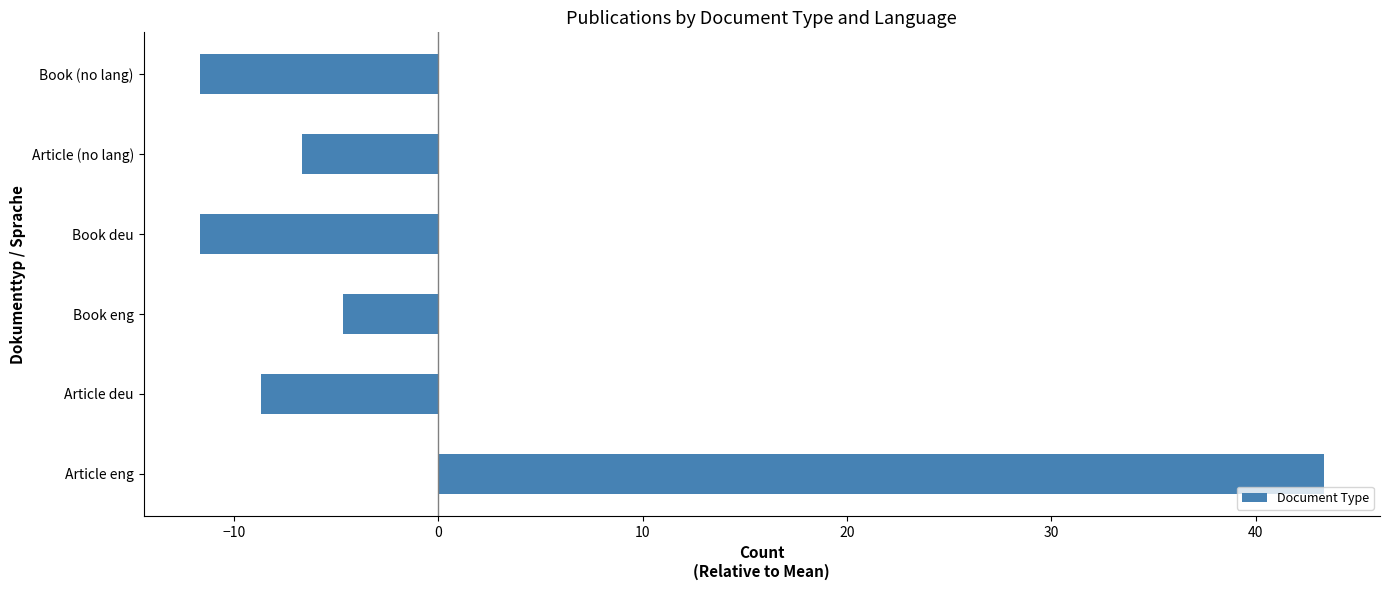

What is the maximum value shown in the chart?

43.3